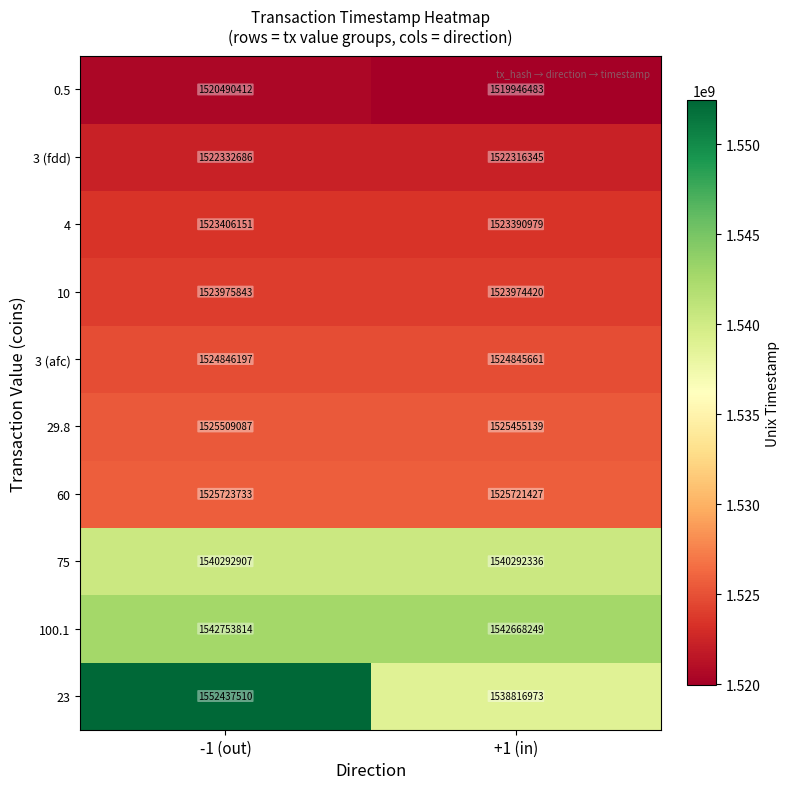

What is the difference between the highest and lowest values at +1 (in)?

22721766